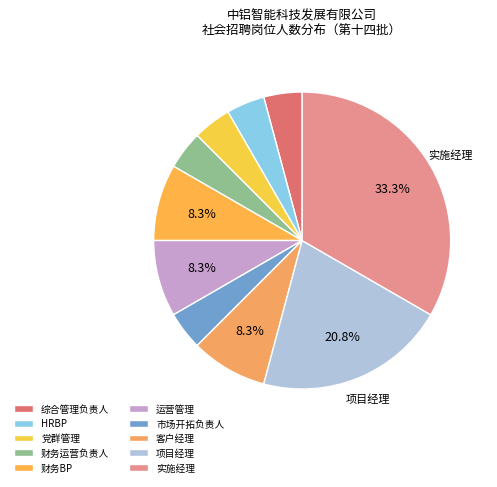

How many segments does this pie chart have?

10